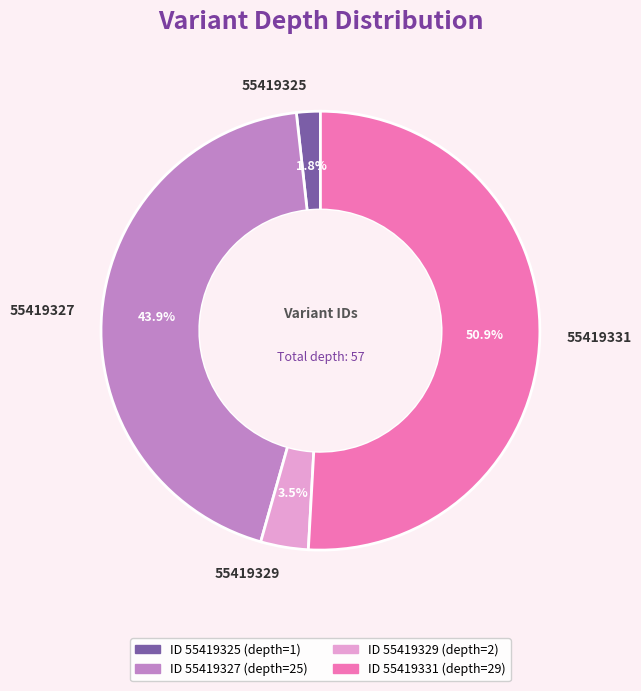

The 55419327 slice represents 51% of the pie. True or false?

False